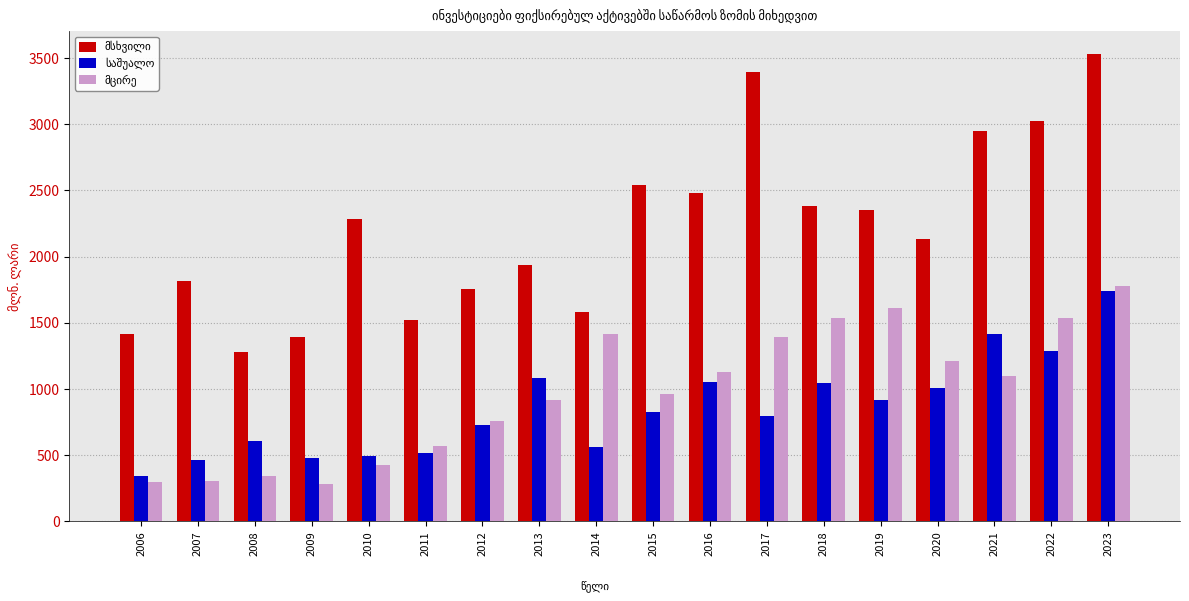

What is the spread (max minus min) of values at 2010?

1858.0